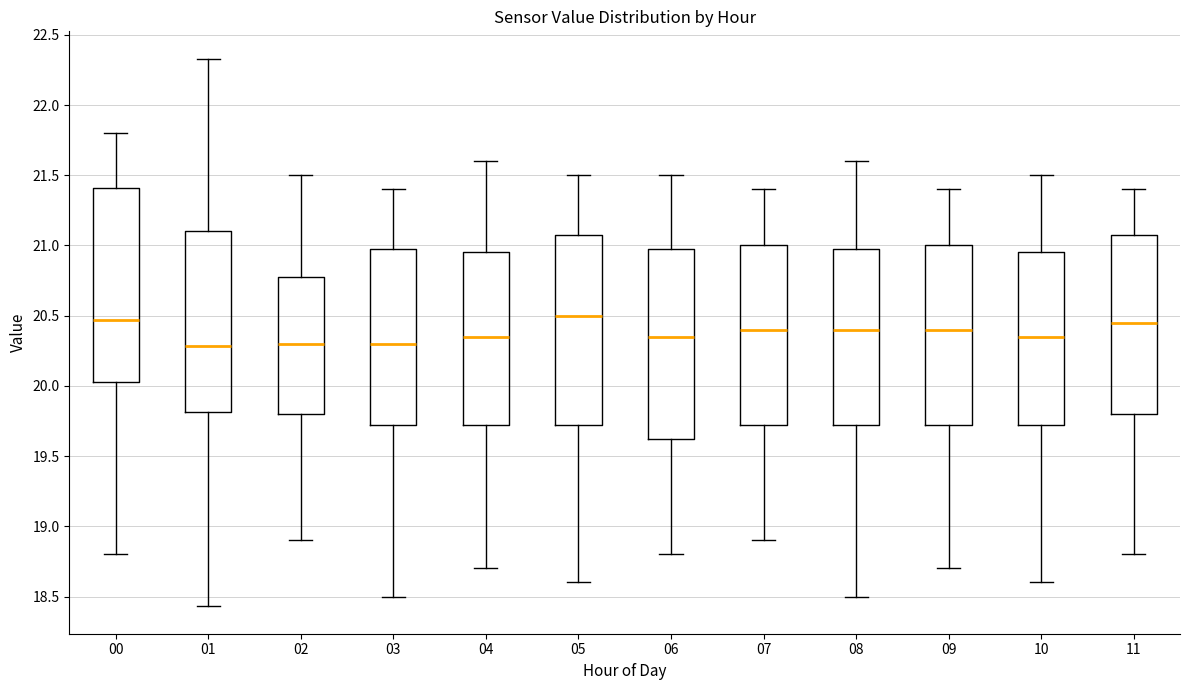

Reading left to right, transcribe this box plot: for each box, give where its median line is, the range the box spans, and where its two whiskers end, as read against the y-axis. The values are not printed on the chart, so give them approximately, as read against the axis.

00: median 20.45, box 20.05 to 21.40, whiskers 18.80 to 21.80
01: median 20.30, box 19.80 to 21.10, whiskers 18.45 to 22.35
02: median 20.30, box 19.80 to 20.80, whiskers 18.90 to 21.50
03: median 20.30, box 19.75 to 21.00, whiskers 18.50 to 21.40
04: median 20.35, box 19.75 to 20.95, whiskers 18.70 to 21.60
05: median 20.50, box 19.75 to 21.10, whiskers 18.60 to 21.50
06: median 20.35, box 19.65 to 21.00, whiskers 18.80 to 21.50
07: median 20.40, box 19.75 to 21.00, whiskers 18.90 to 21.40
08: median 20.40, box 19.75 to 21.00, whiskers 18.50 to 21.60
09: median 20.40, box 19.75 to 21.00, whiskers 18.70 to 21.40
10: median 20.35, box 19.75 to 20.95, whiskers 18.60 to 21.50
11: median 20.45, box 19.80 to 21.10, whiskers 18.80 to 21.40